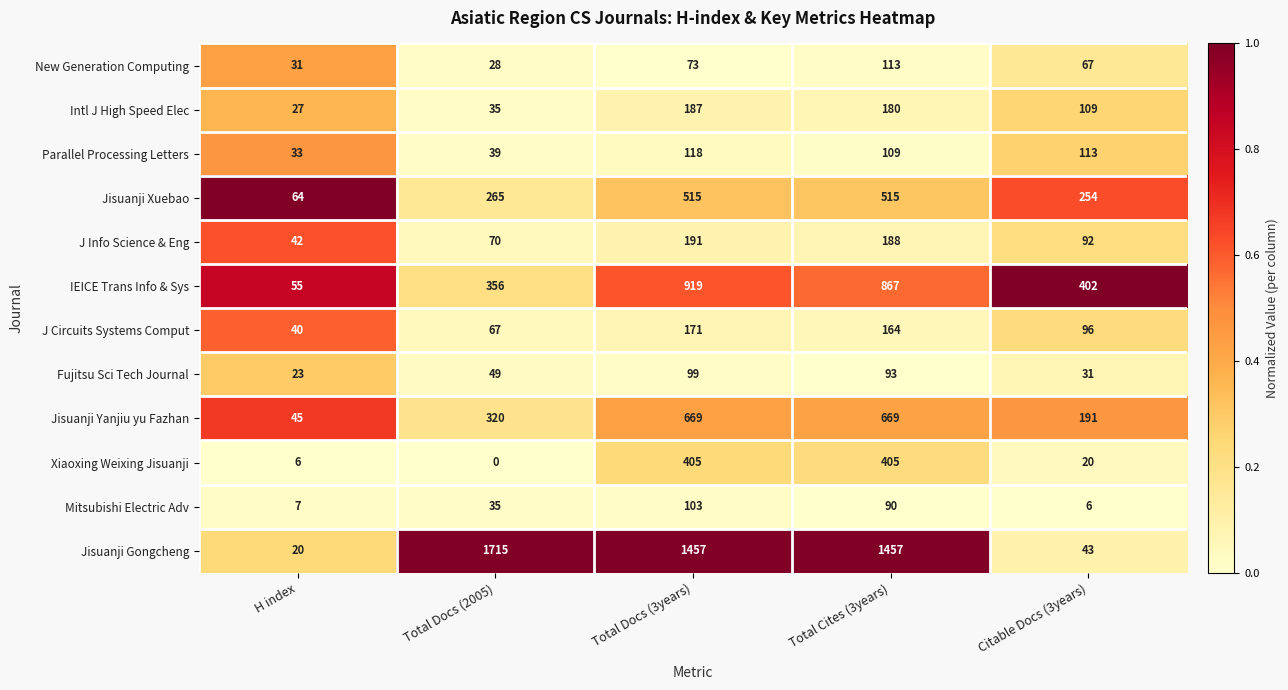

What is the difference between the maximum and minimum values in the Parallel Processing Letters series?

85